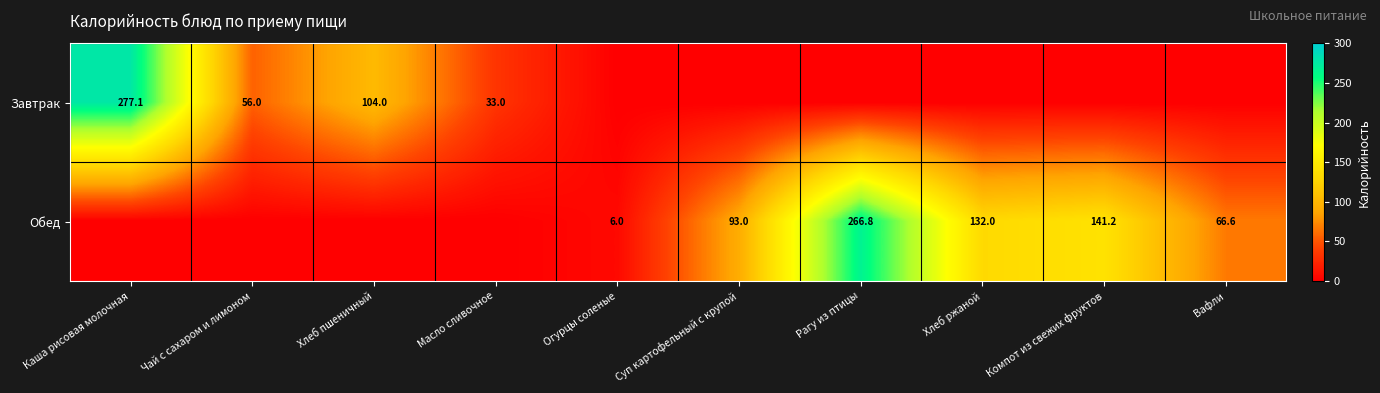

The value of Обед at Компот из свежих фруктов is 63.9. True or false?

False